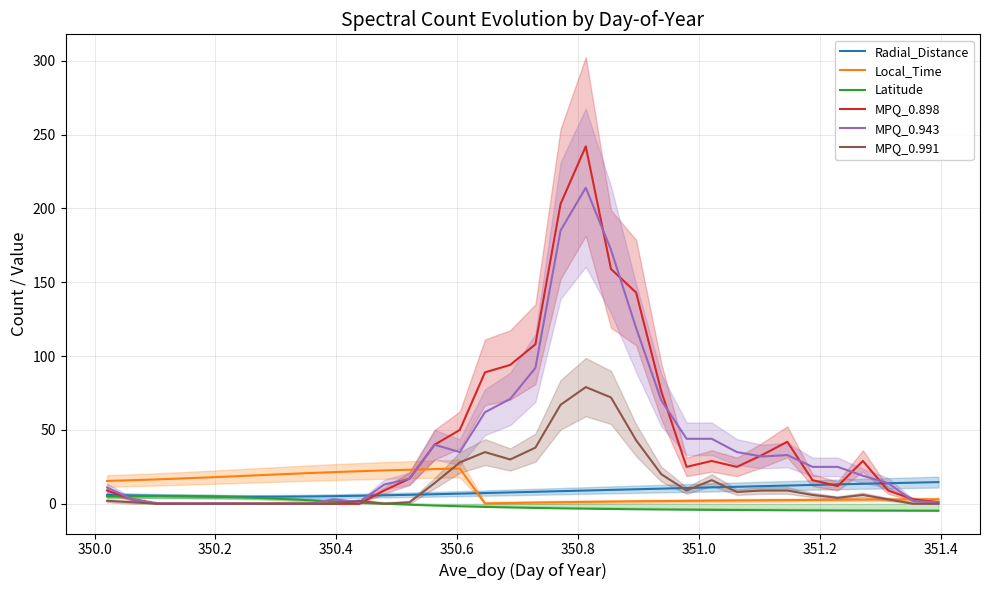

True or false: MPQ_0.898 and Radial_Distance cross at least once.

True